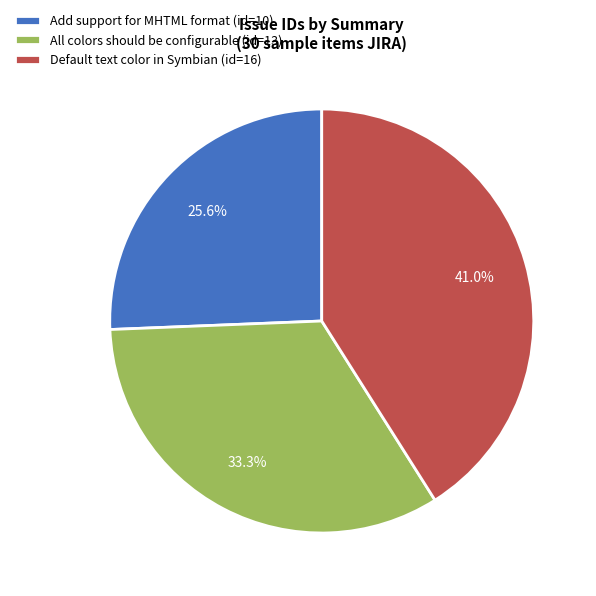

Approximately how many times larger is the value at Default text color in Symbian compared to All colors should be configurable?

1.2